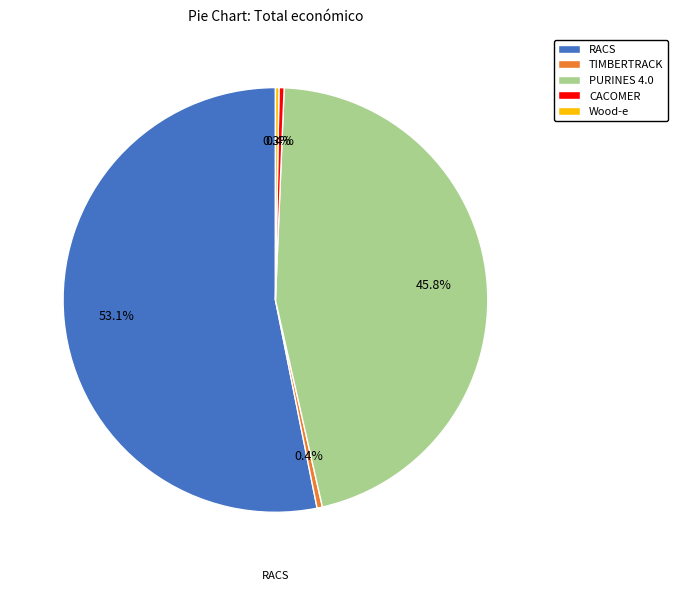

Which category has the biggest portion of the pie?

RACS